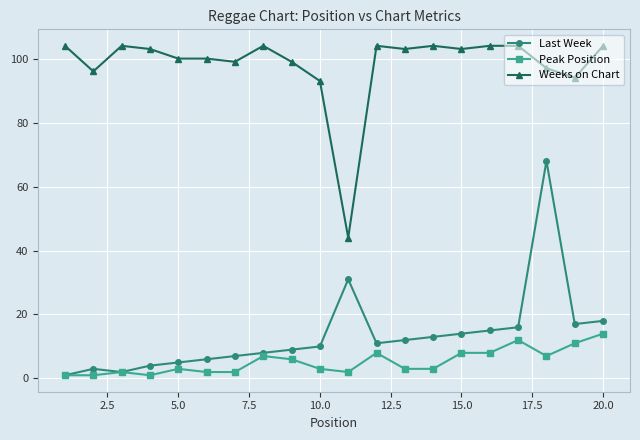

What is the difference between the second highest and second lowest values in the Weeks on Chart series?

11